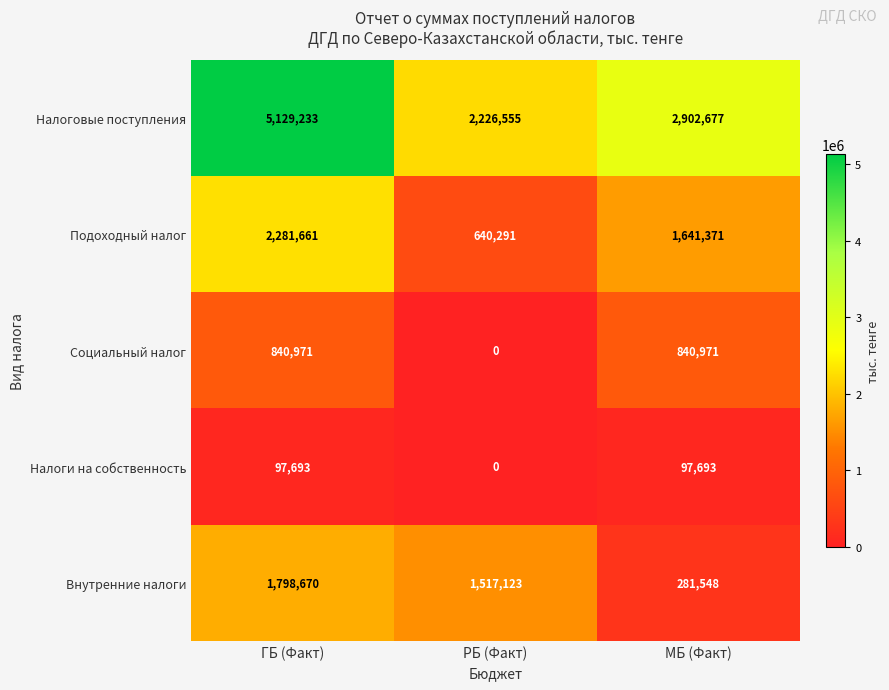

Reading left to right, extract all data points from this chart.

Налоговые поступления: ГБ (Факт)=5129233	РБ (Факт)=2226555	МБ (Факт)=2902677
Подоходный налог: ГБ (Факт)=2281661	РБ (Факт)=640291	МБ (Факт)=1641371
Социальный налог: ГБ (Факт)=840971	РБ (Факт)=0	МБ (Факт)=840971
Налоги на собственность: ГБ (Факт)=97693	РБ (Факт)=0	МБ (Факт)=97693
Внутренние налоги: ГБ (Факт)=1798670	РБ (Факт)=1517123	МБ (Факт)=281548